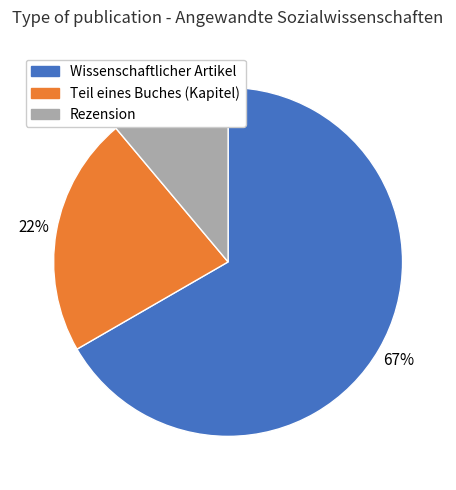

Is there any slice that represents more than half of the pie?

Yes